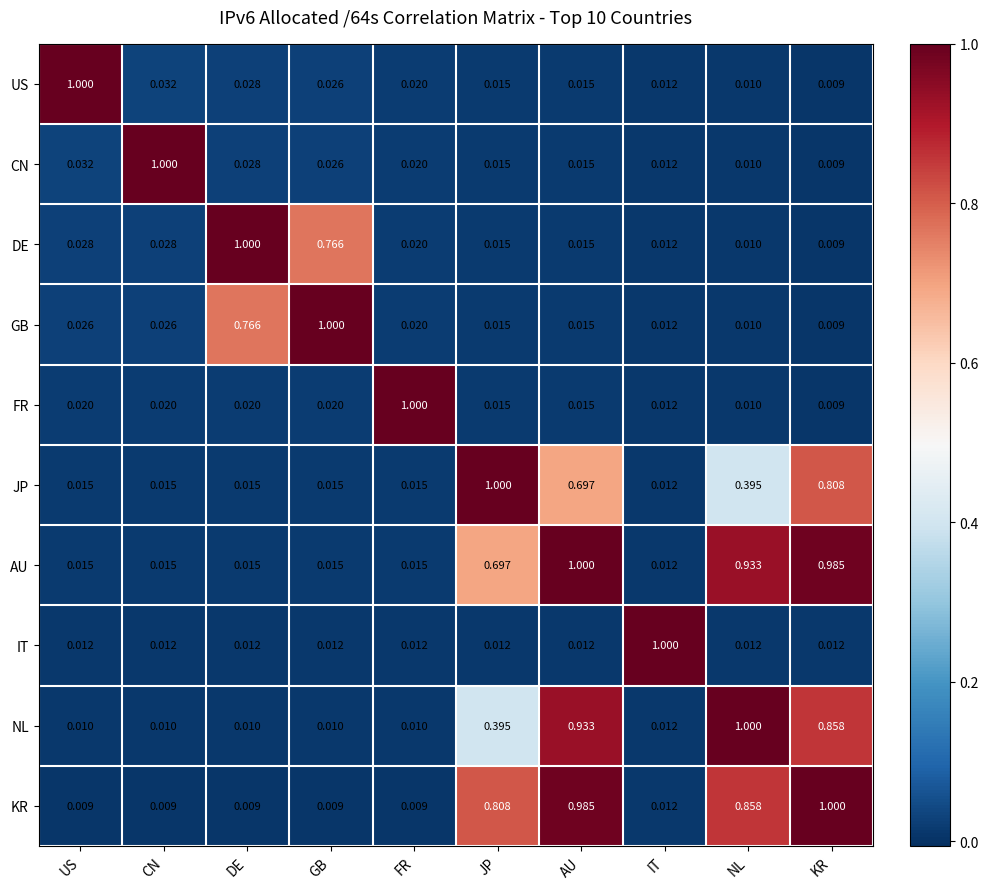

Which series has the largest total across all categories?

KR